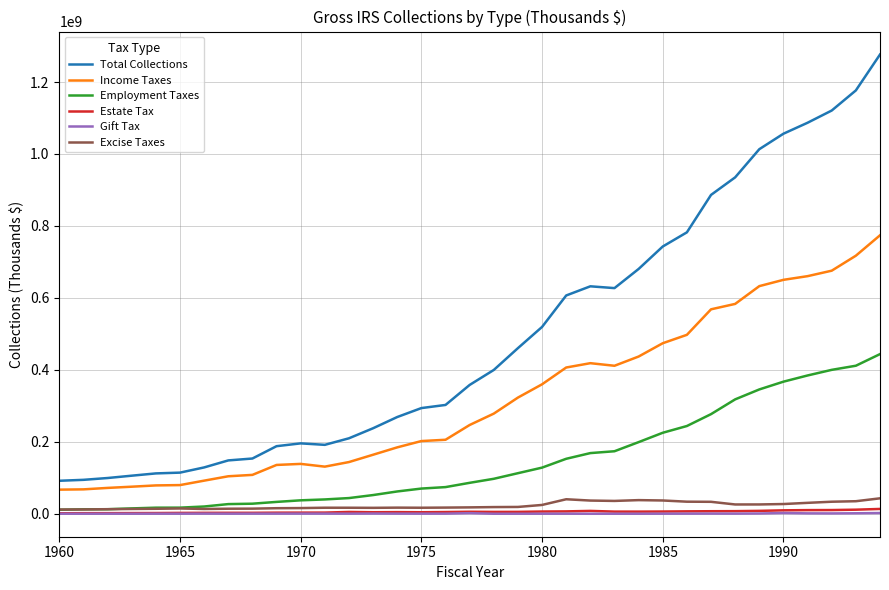

Which series has the largest range (max minus min)?

Total Collections